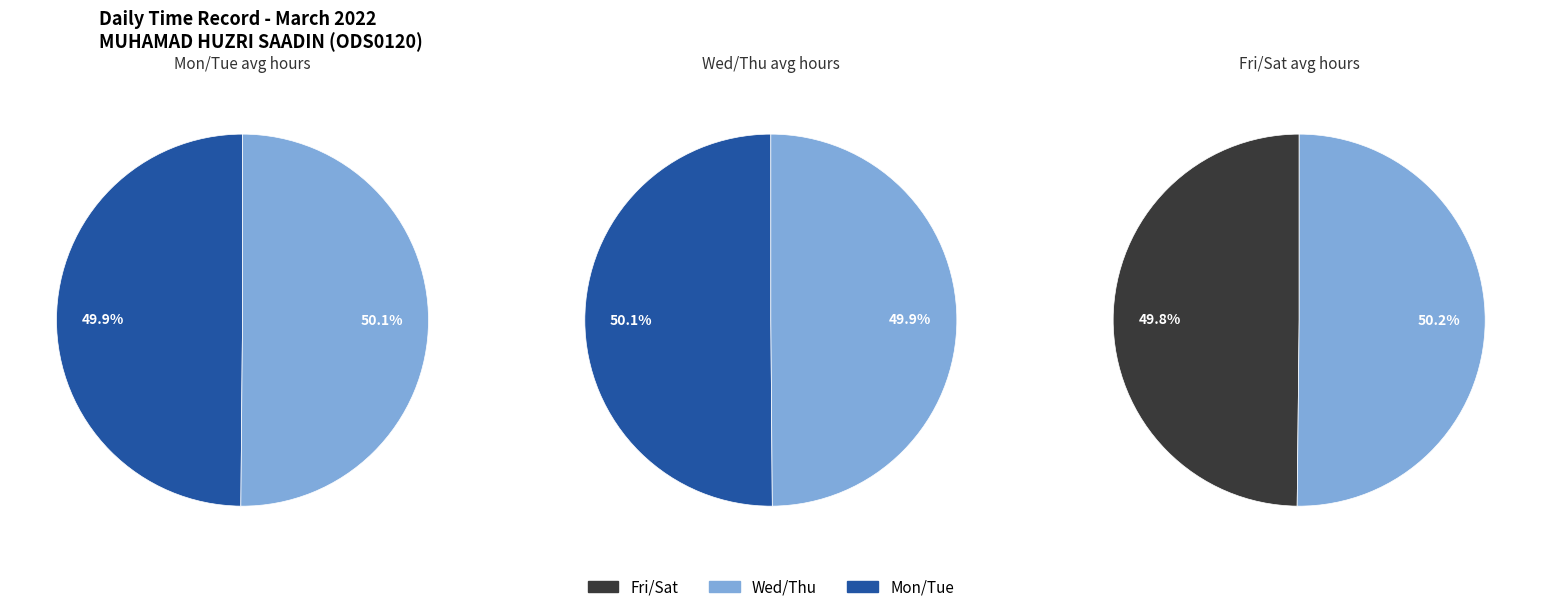

True or false: Sat accounts for 12% of the total.

False